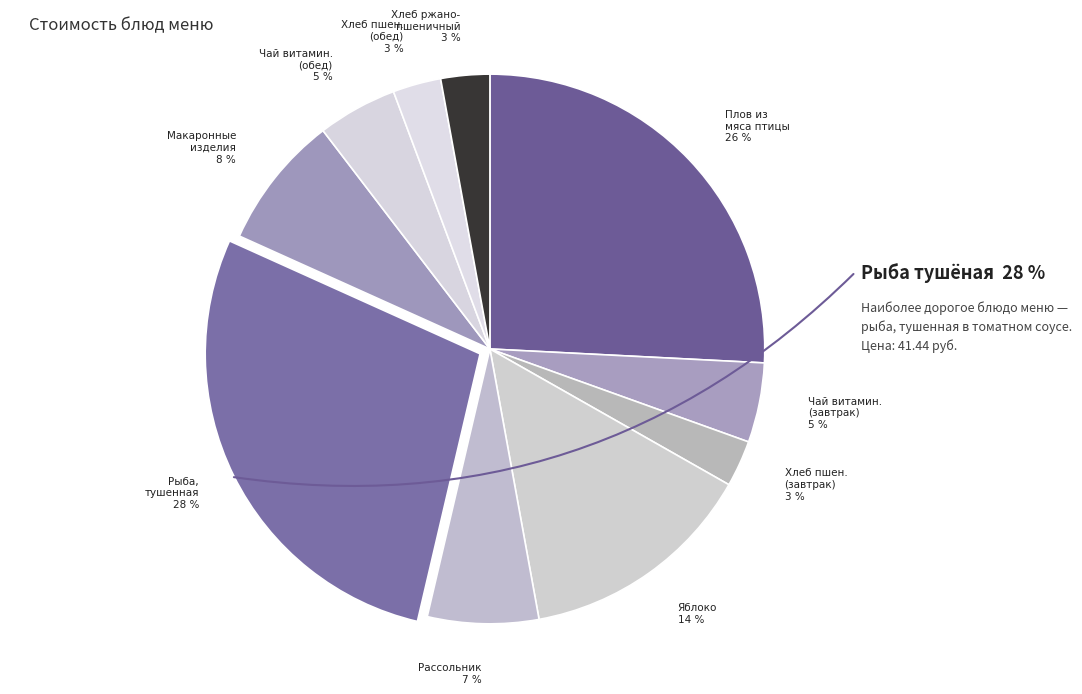

How many slices are in this pie chart?

10